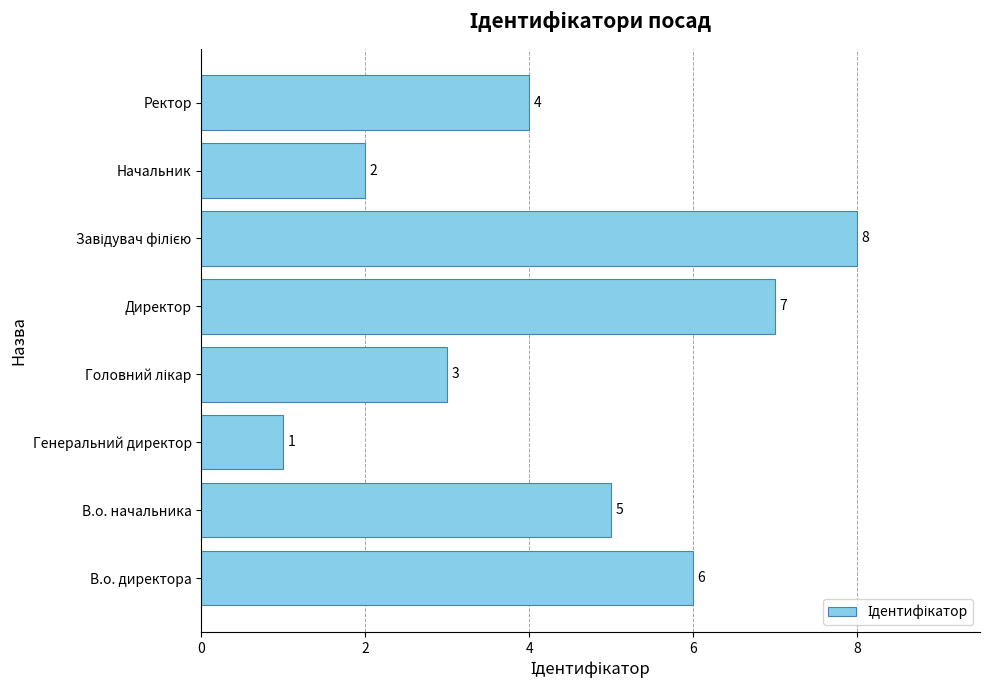

Where is the data nearest to the value 4?

Ректор